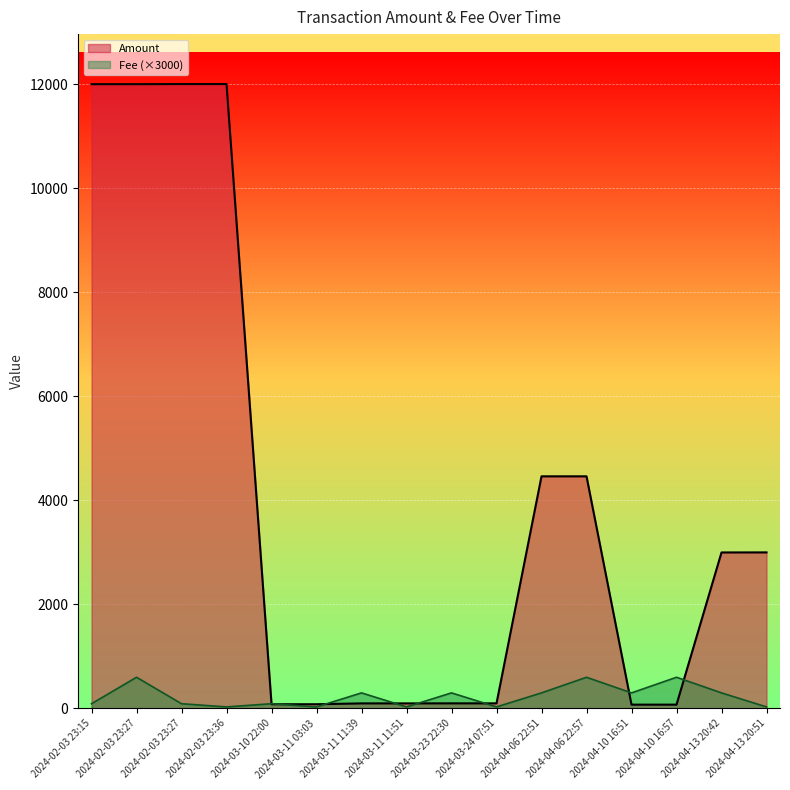

How many interior local valleys does the Amount series have?

2